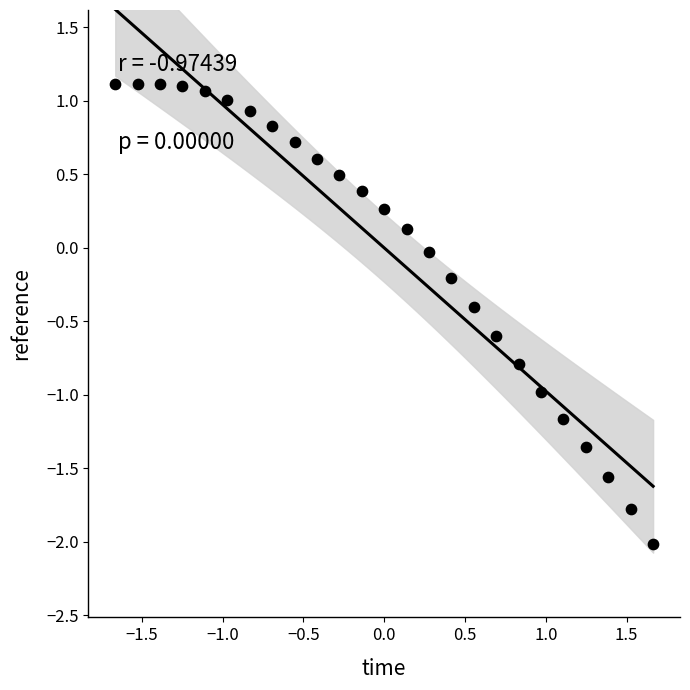

What is the range of Y values (max minus min)?

3.1